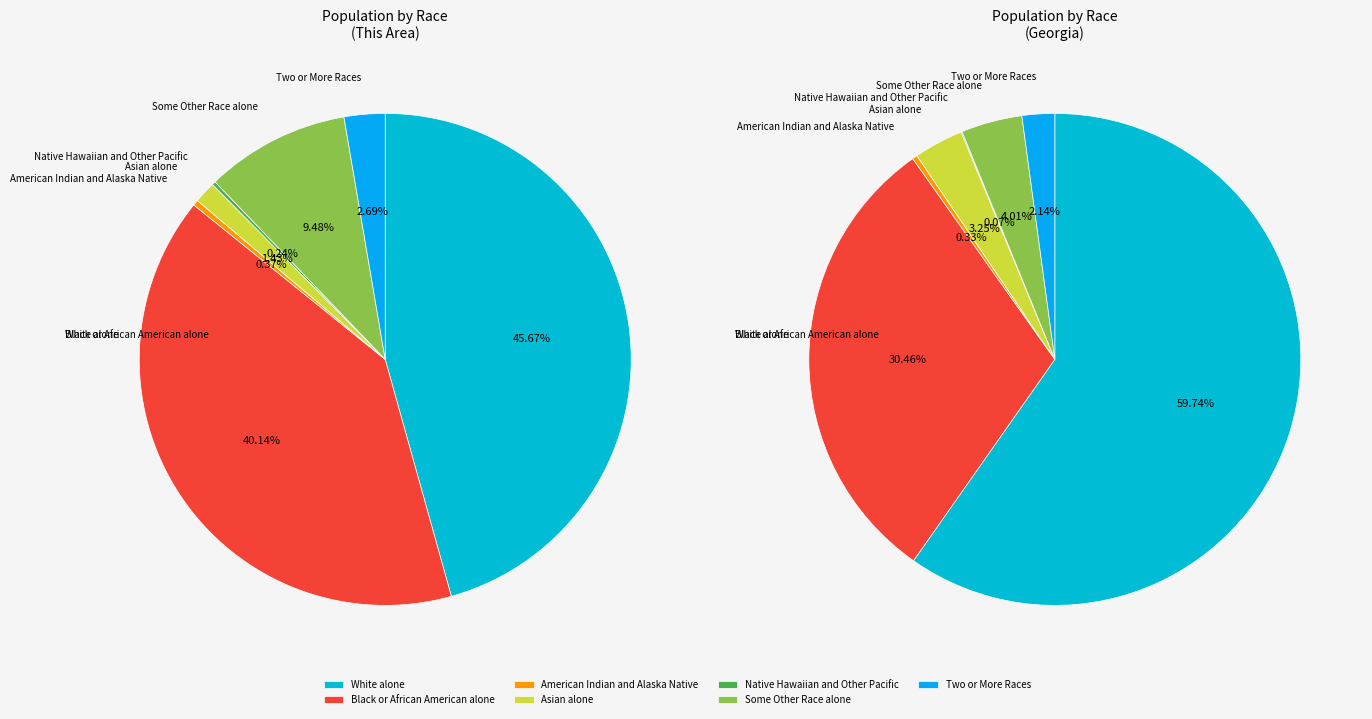

To the nearest percent, what is the average slice percentage?

14%